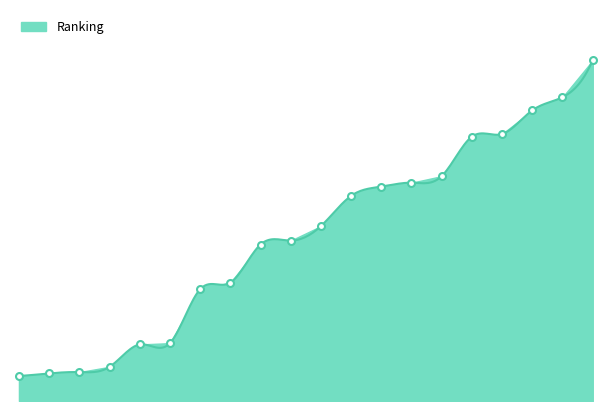

How many lines are shown in the chart?

1